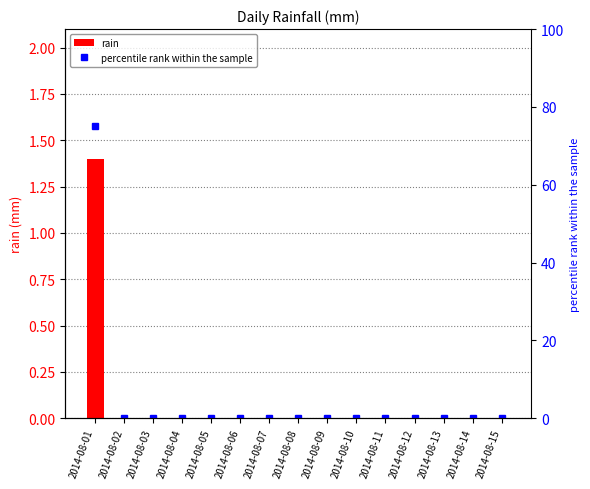

What is the sum of all percentile rank within the sample values?

75.0